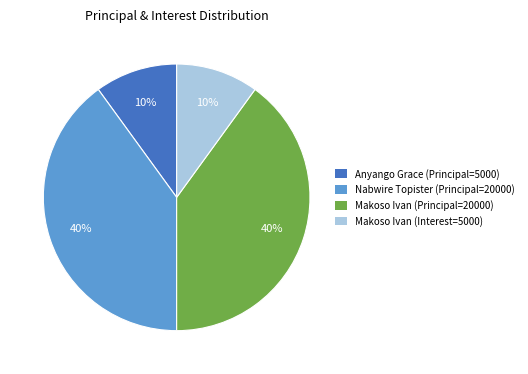

To the nearest percent, what is the difference between the largest and smallest slice percentages?

30%